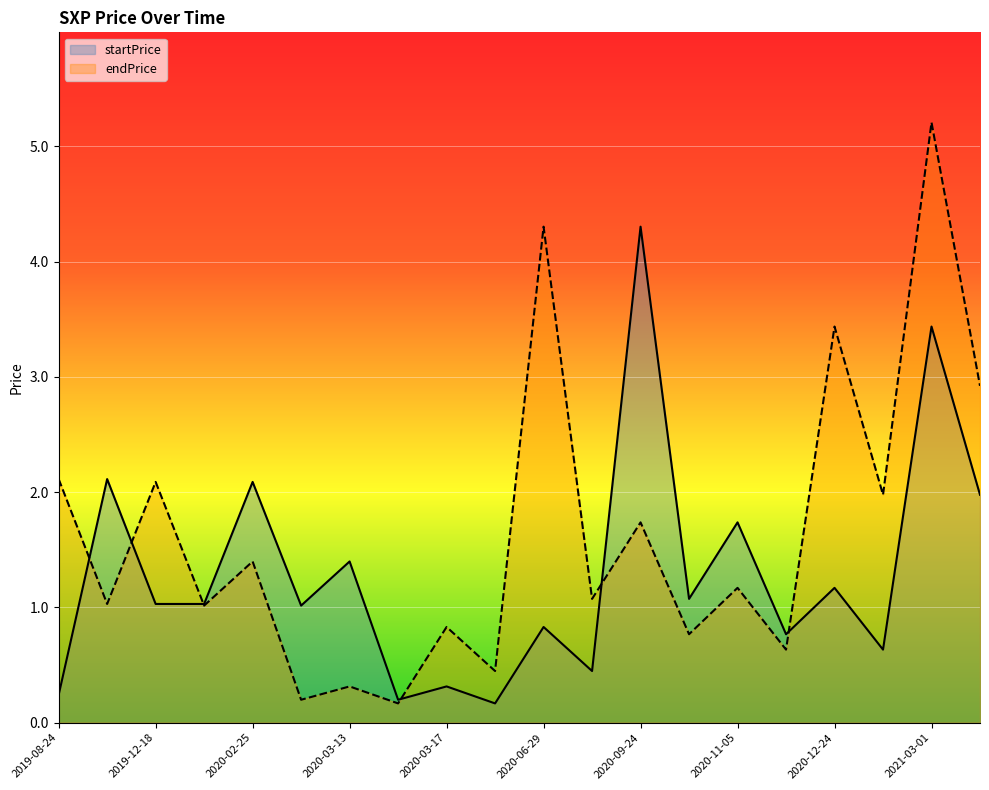

Reading left to right, transcribe all the data shown in this chart.

startPrice: 0.2	2.1	1.0	1.0	2.1	1.0	1.4	0.2	0.3	0.2	0.8	0.4	4.3	1.1	1.7	0.8	1.2	0.6	3.4	2.0
endPrice: 2.1	1.0	2.1	1.0	1.4	0.2	0.3	0.2	0.8	0.4	4.3	1.1	1.7	0.8	1.2	0.6	3.4	2.0	5.2	2.9